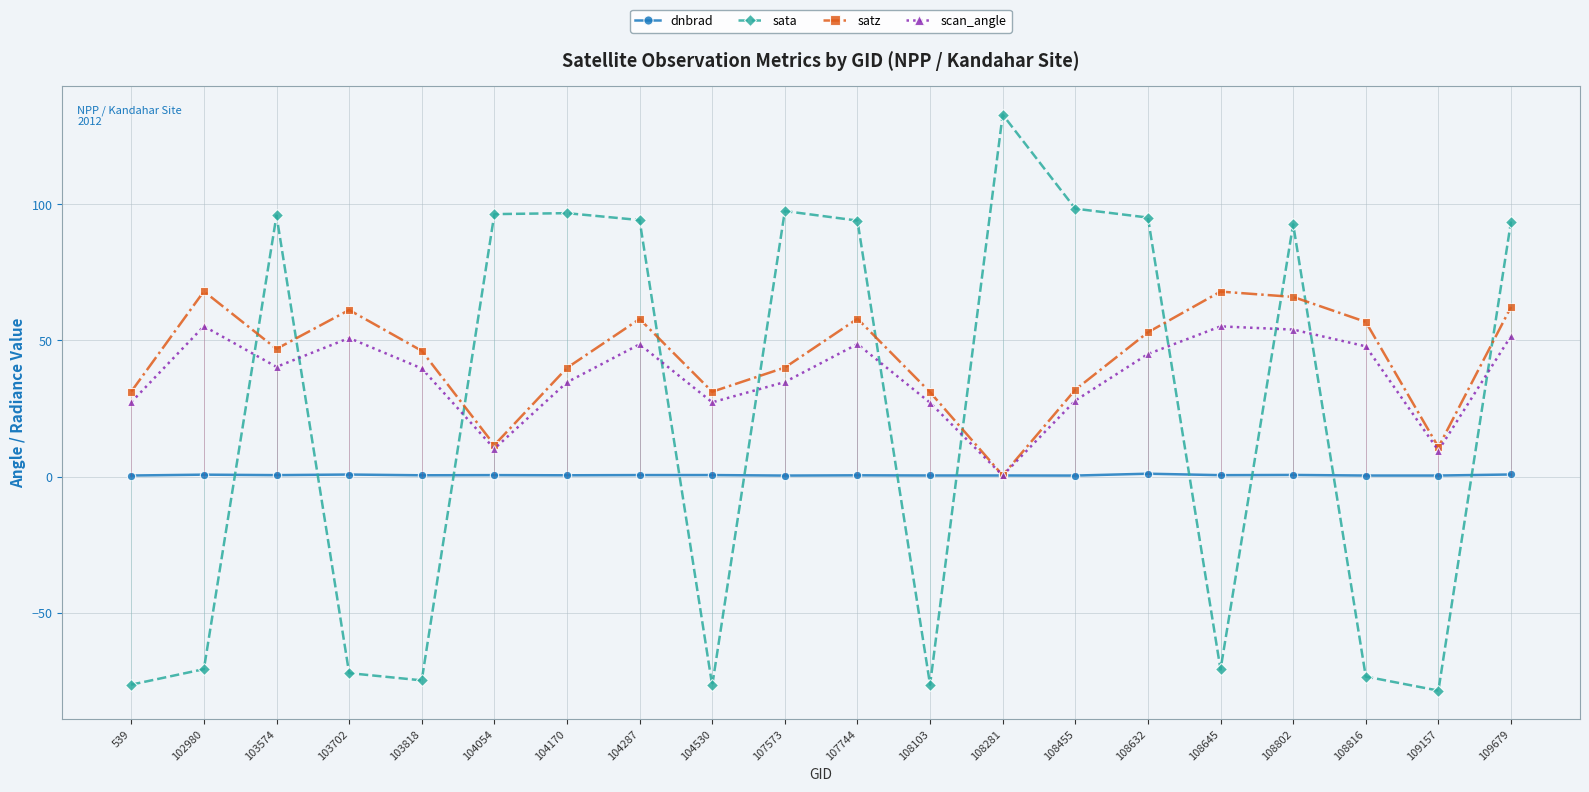

What is the approximate value of dnbrad at 104054?

0.5